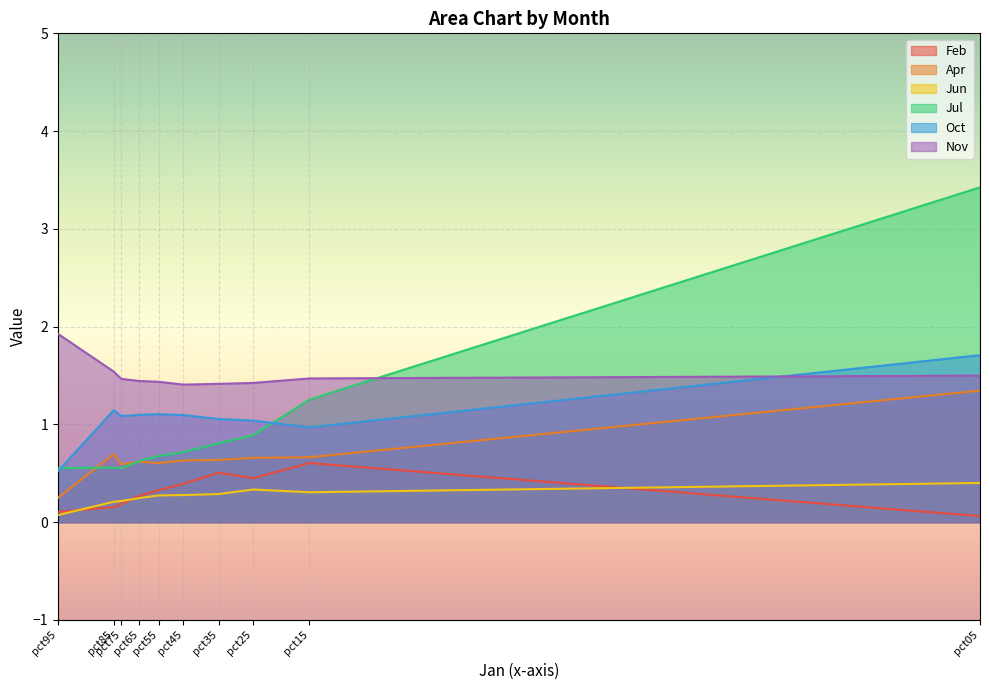

What is the approximate value of Jun at pct55?

0.3